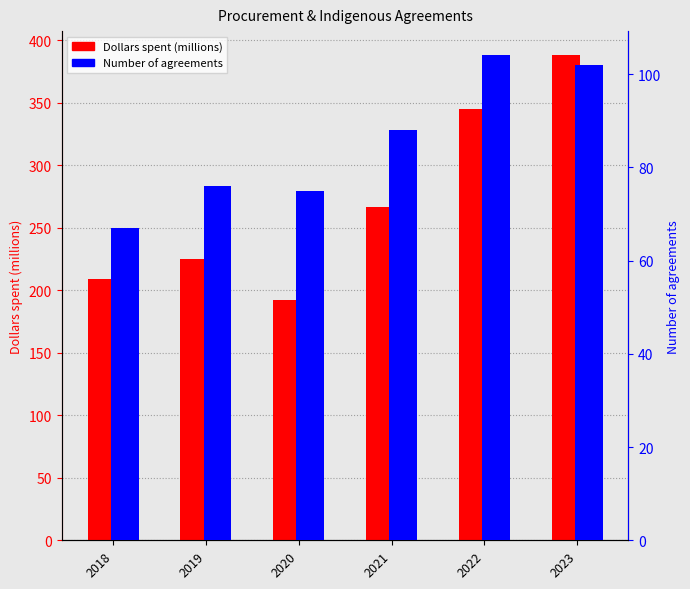

Reading left to right, extract all data points from this chart.

Dollars spent (millions): 2018=209	2019=225	2020=192	2021=267	2022=345	2023=388
Number of agreements: 2018=67	2019=76	2020=75	2021=88	2022=104	2023=102